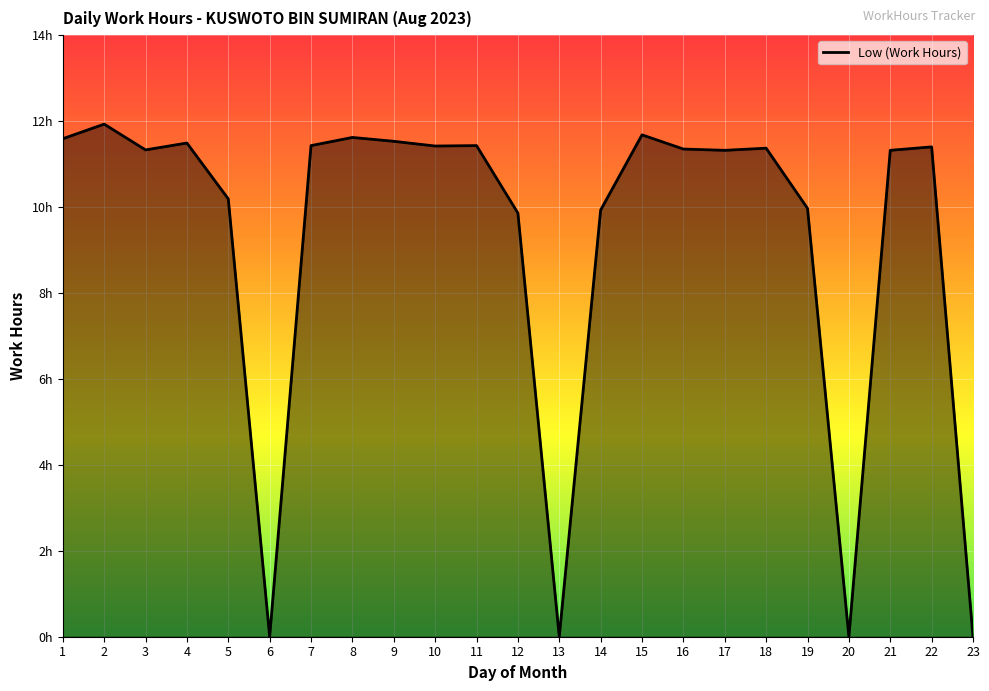

Which has a higher value, 19 or 11?

11